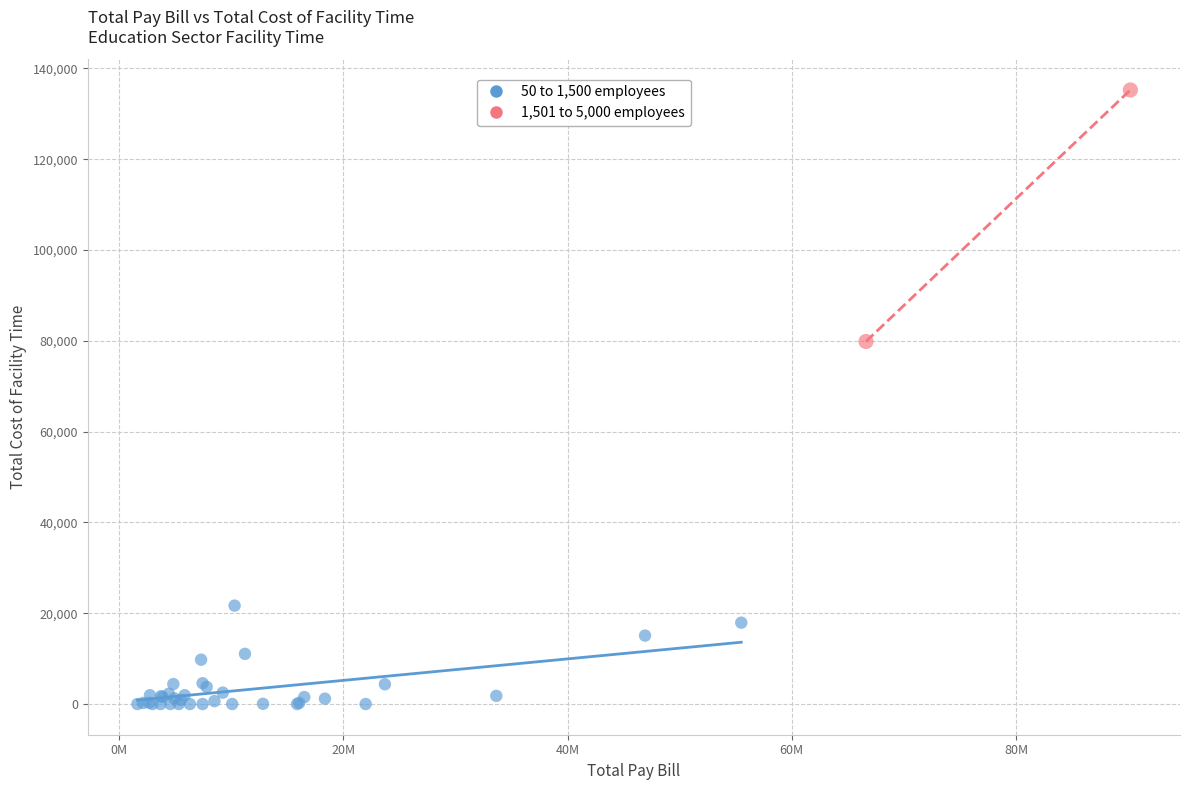

What are all the series names shown in the legend?

50 to 1,500 employees, 1,501 to 5,000 employees